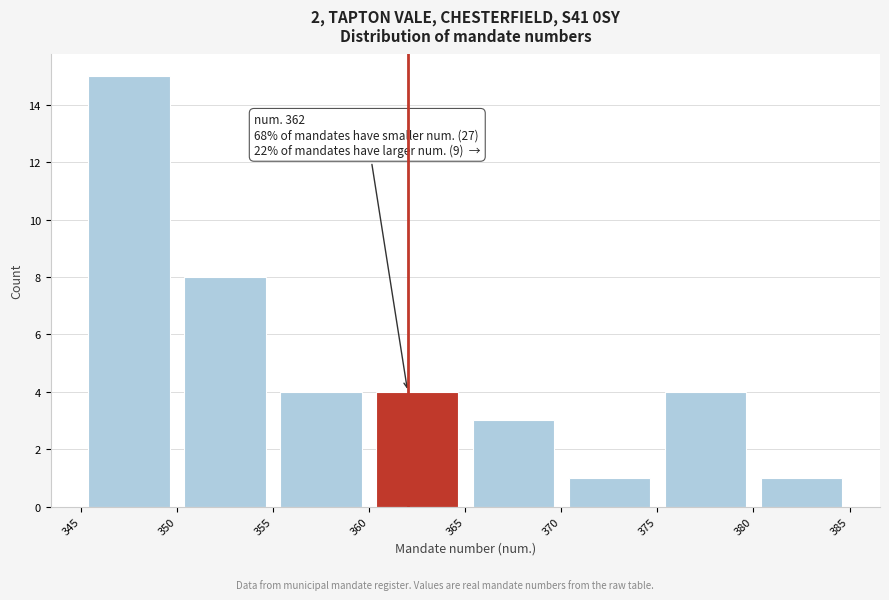

Which range on the x-axis has the tallest bar?

345 to 350